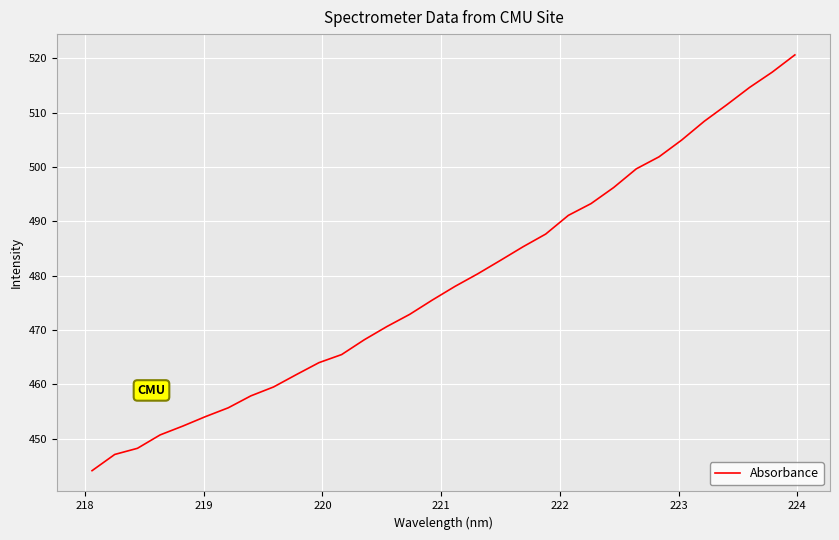

What is the maximum value shown in the chart?

520.6